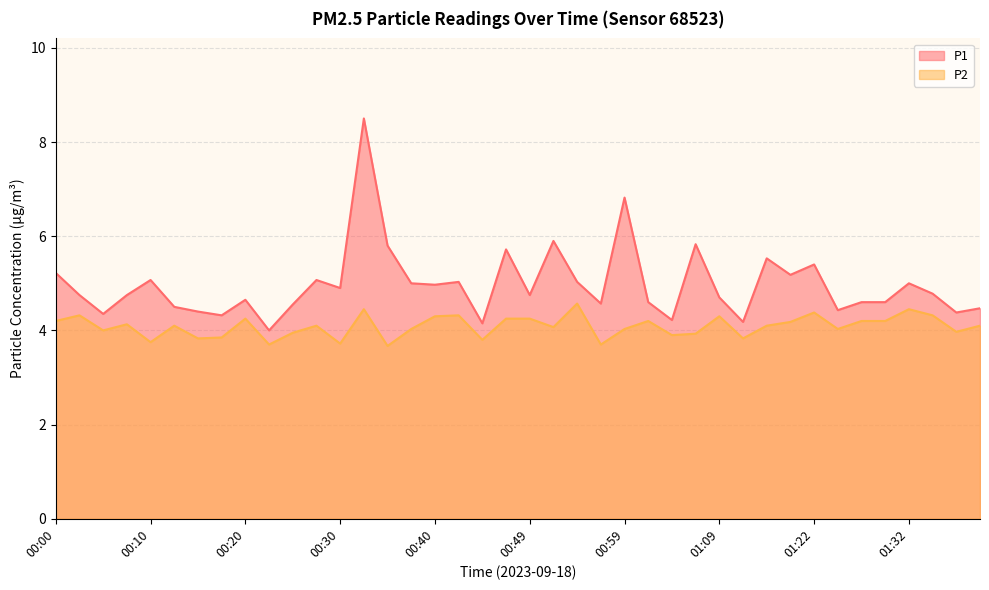

What is the sum of all P2 values?

163.4